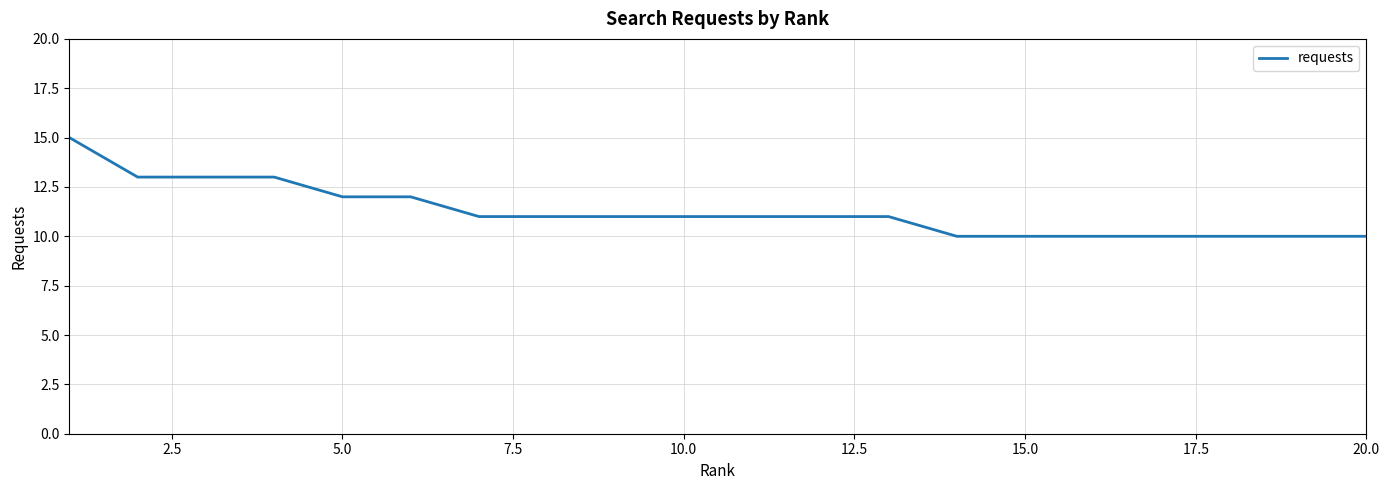

What is the minimum value shown in the chart?

10